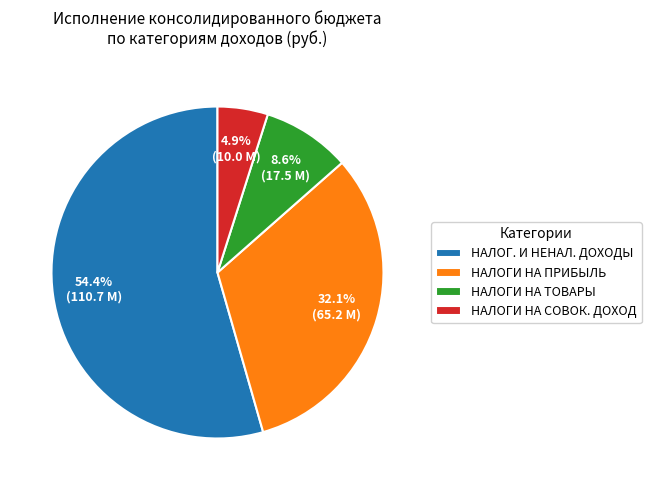

Is there any slice that represents more than half of the pie?

Yes